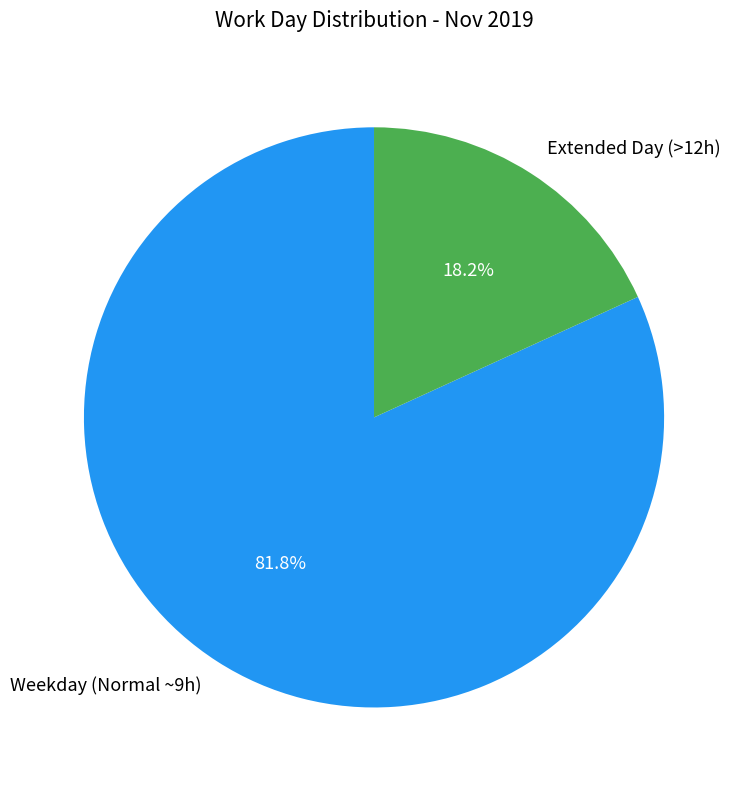

What is the ratio of the value at Weekday (Normal ~9h) to the value at Extended Day (>12h)?

4.5